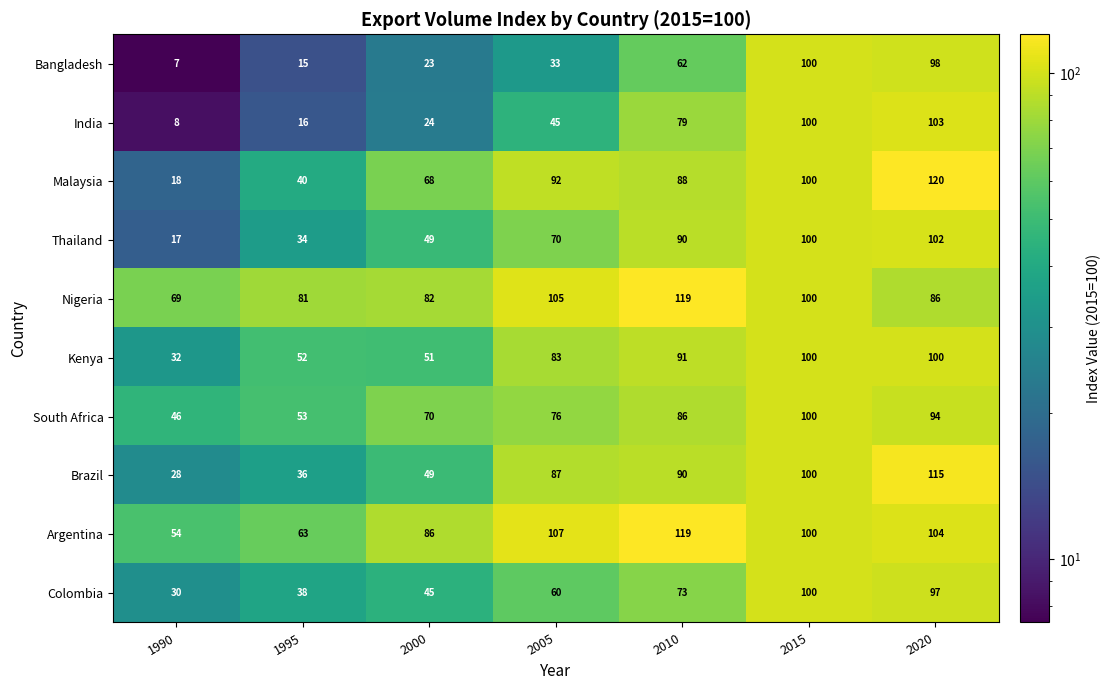

At which category is the sum across all series the highest?

2020